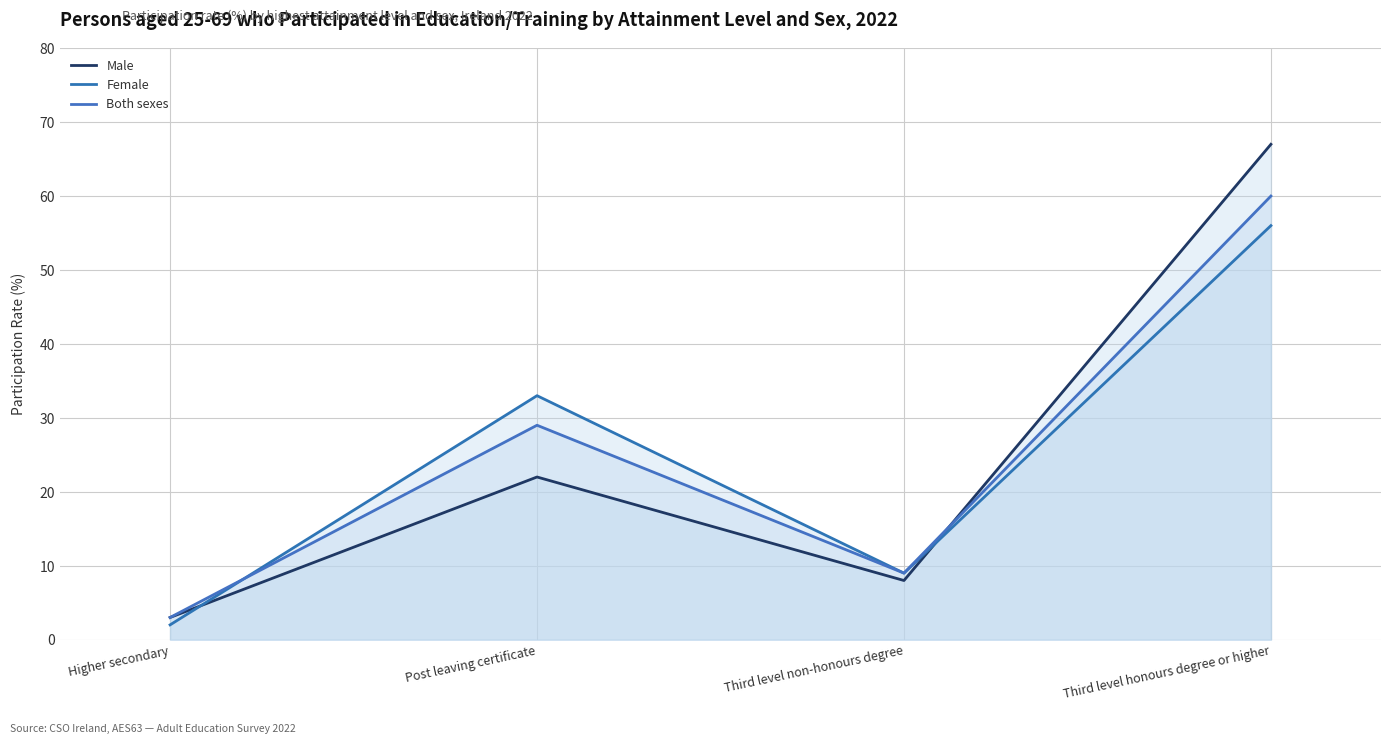

At which category does Female reach its first local valley?

Third level non-honours degree